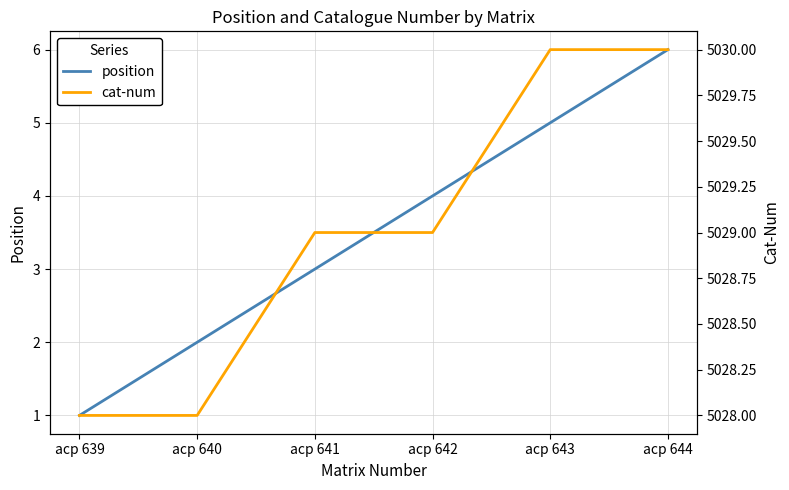

Rank the categories by position value from highest to lowest.

acp 644, acp 643, acp 642, acp 641, acp 640, acp 639